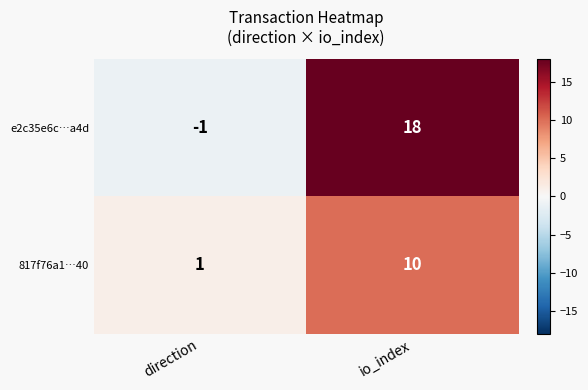

What is the spread (max minus min) of values at io_index?

8